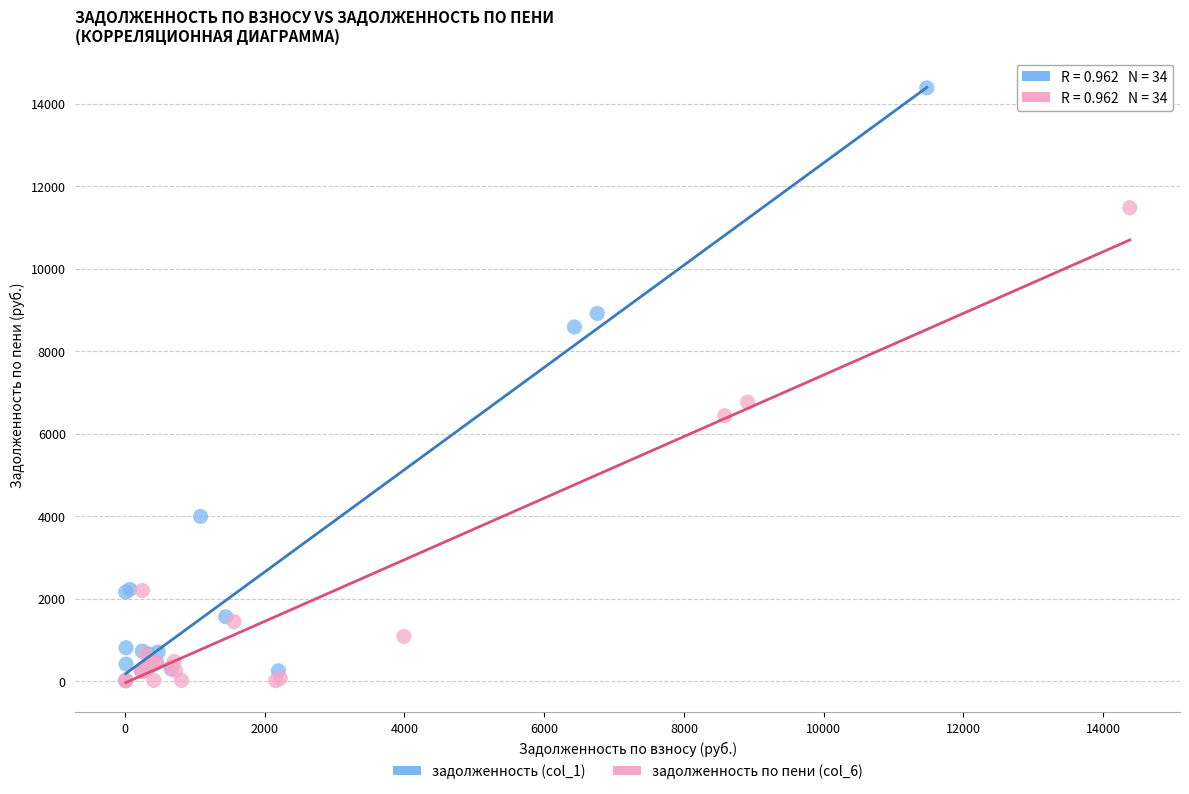

Which series reaches the maximum Y coordinate?

задолженность (col_1)